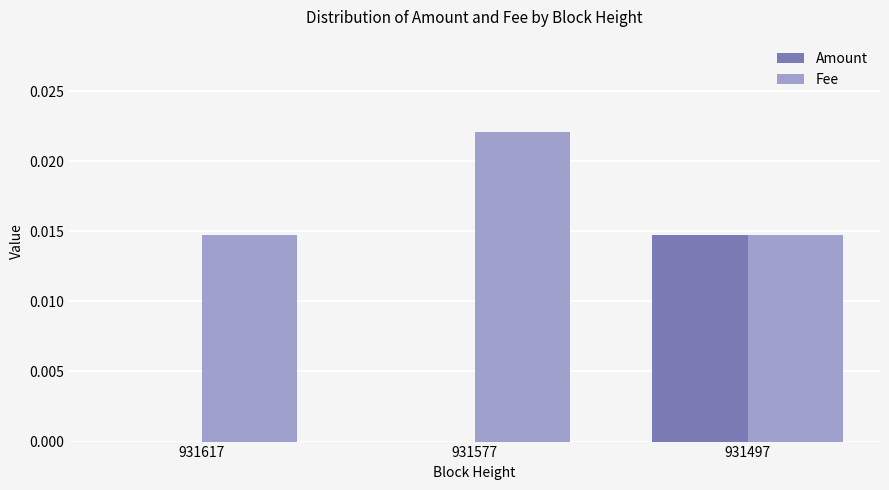

Is it true that Amount equals 0.0 at 931497?

True